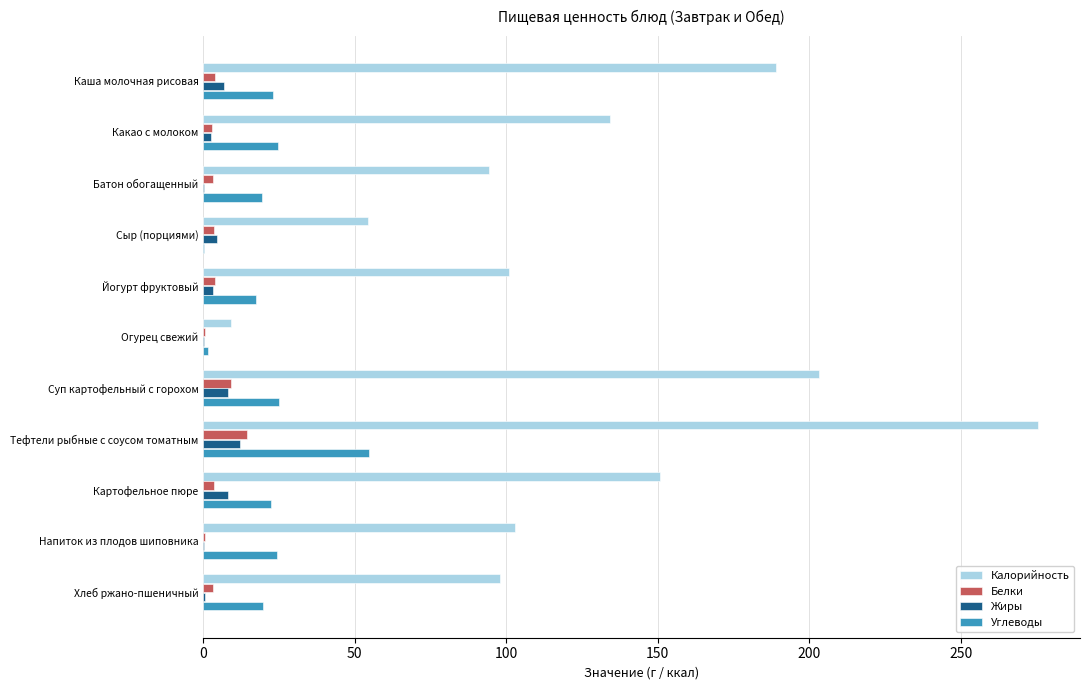

What is the sum of all Жиры values?

46.8